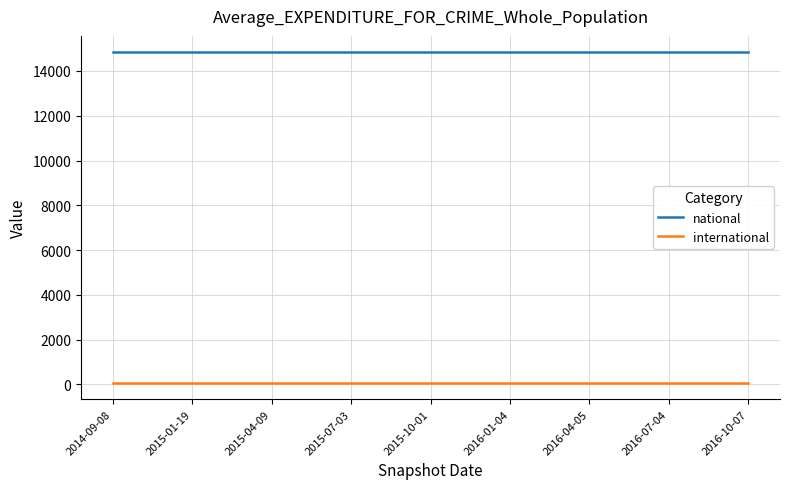

True or false: national and international intersect in this chart.

False